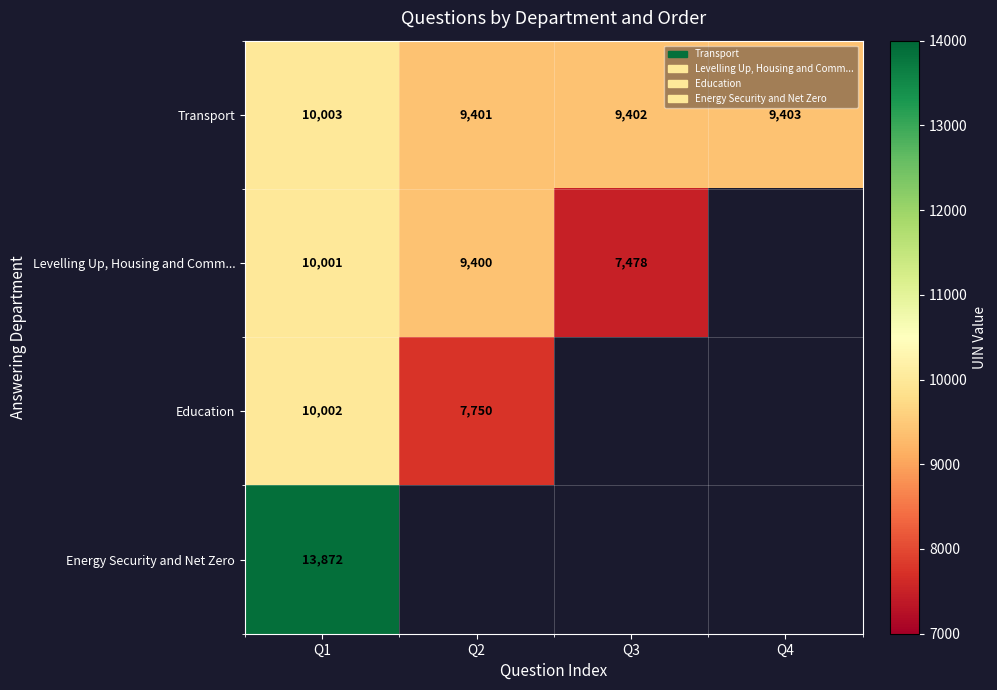

True or false: Education has a value of 3304.8 at Q1.

False